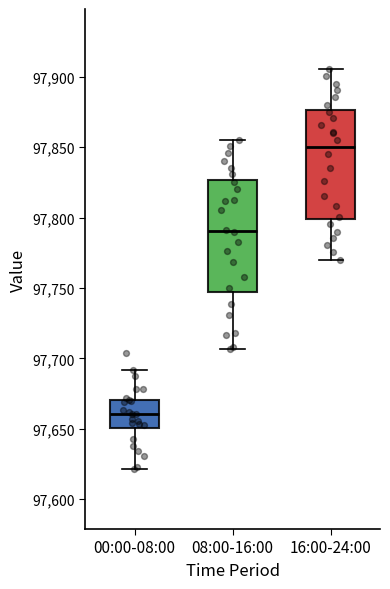

Reading left to right, read every box against the y-axis: the position of its median line, the range the box covers, and the ends of its whiskers. The values are not printed on the chart, so give them approximately, as read against the axis.

00:00-08:00: median 97660, box 97650 to 97670, whiskers 97620 to 97690
08:00-16:00: median 97790, box 97745 to 97825, whiskers 97705 to 97855
16:00-24:00: median 97850, box 97800 to 97875, whiskers 97770 to 97905